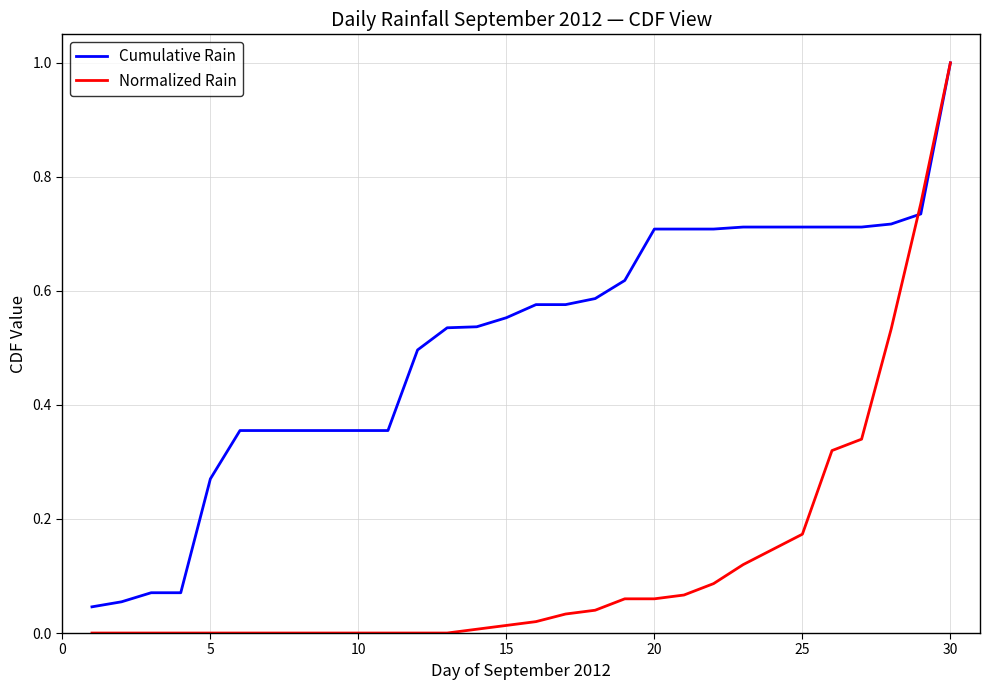

List the series in order of their overall mean, highest first.

Cumulative Rain, Normalized Rain